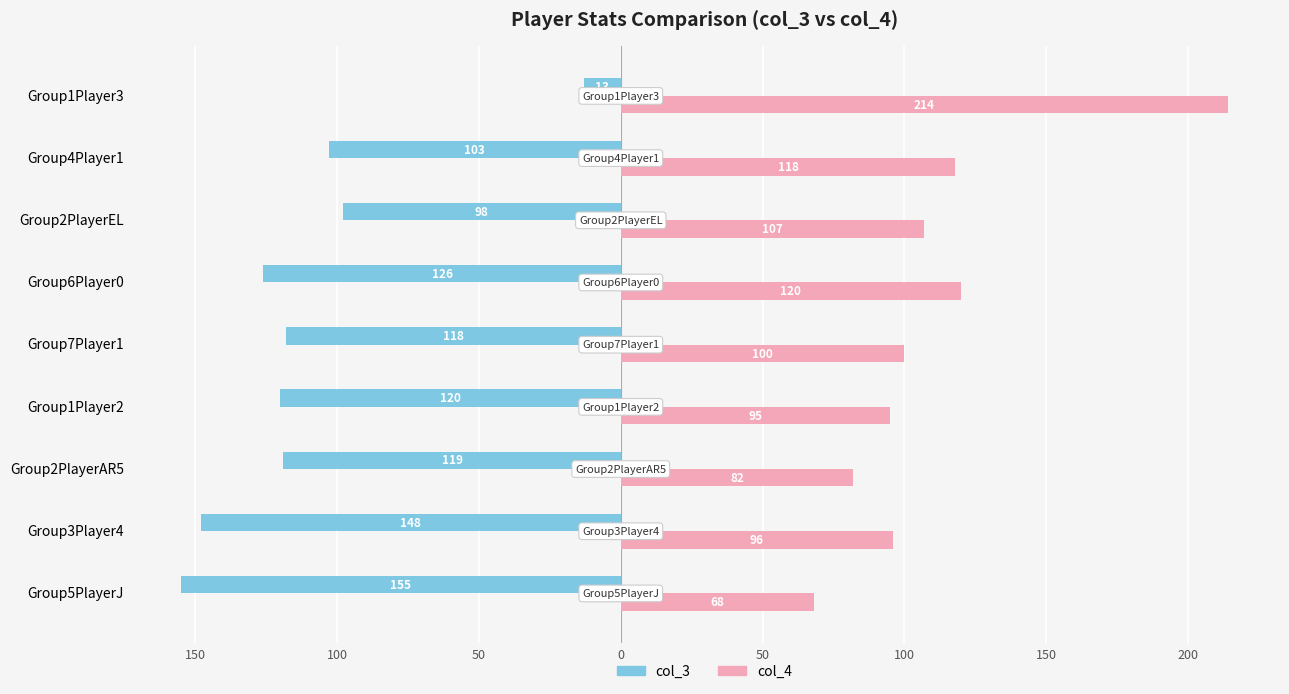

What are all the series names shown in the legend?

col_3, col_4